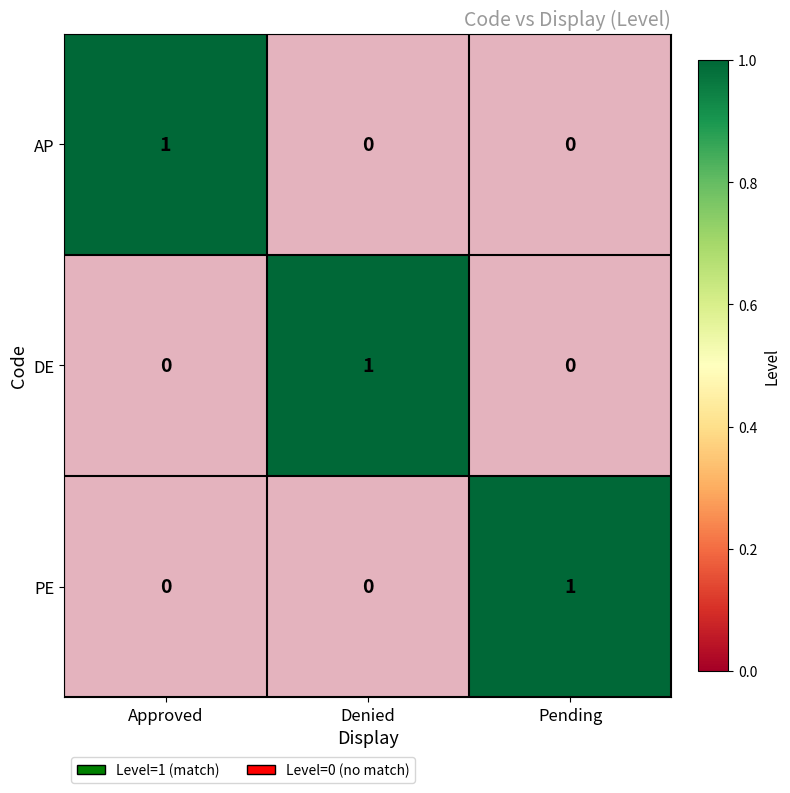

Is it true that AP equals 1 at Approved?

False